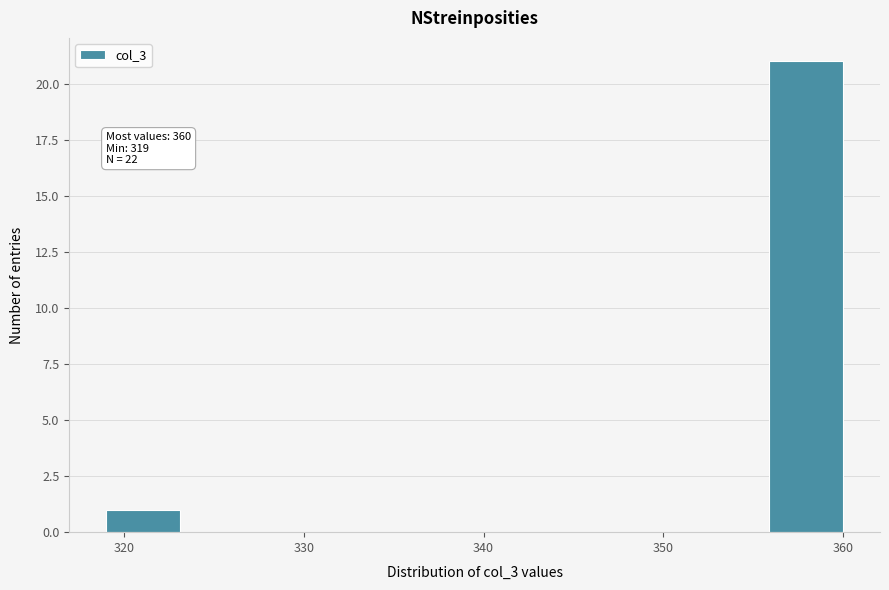

Which range on the x-axis has the tallest bar?

355.9 to 360.0